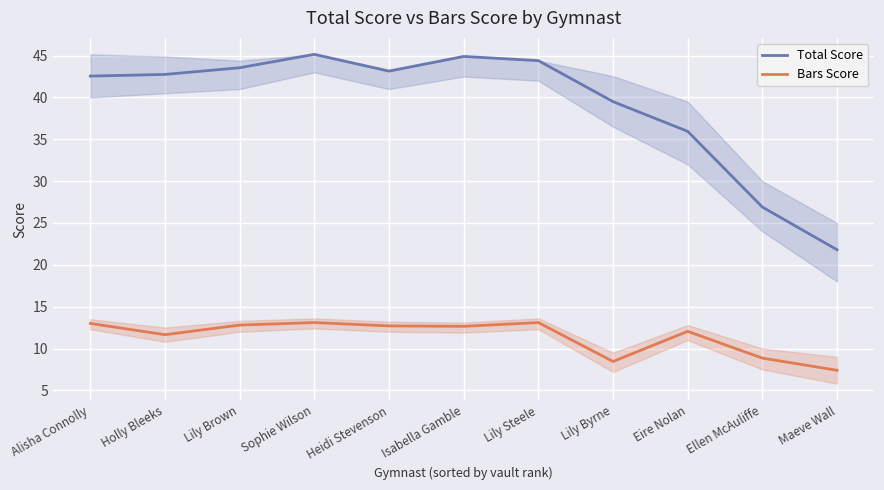

True or false: Total Score and Bars Score cross at least once.

False